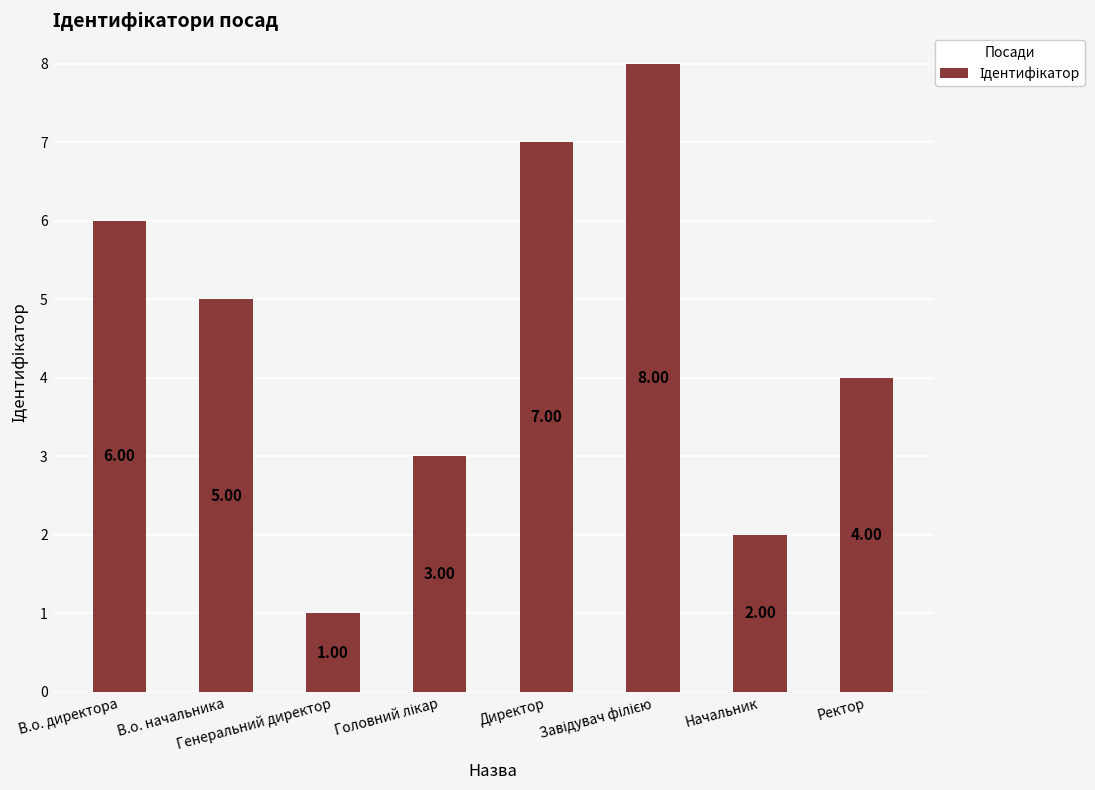

Approximately how many times larger is the value at В.о. начальника compared to Начальник?

2.5